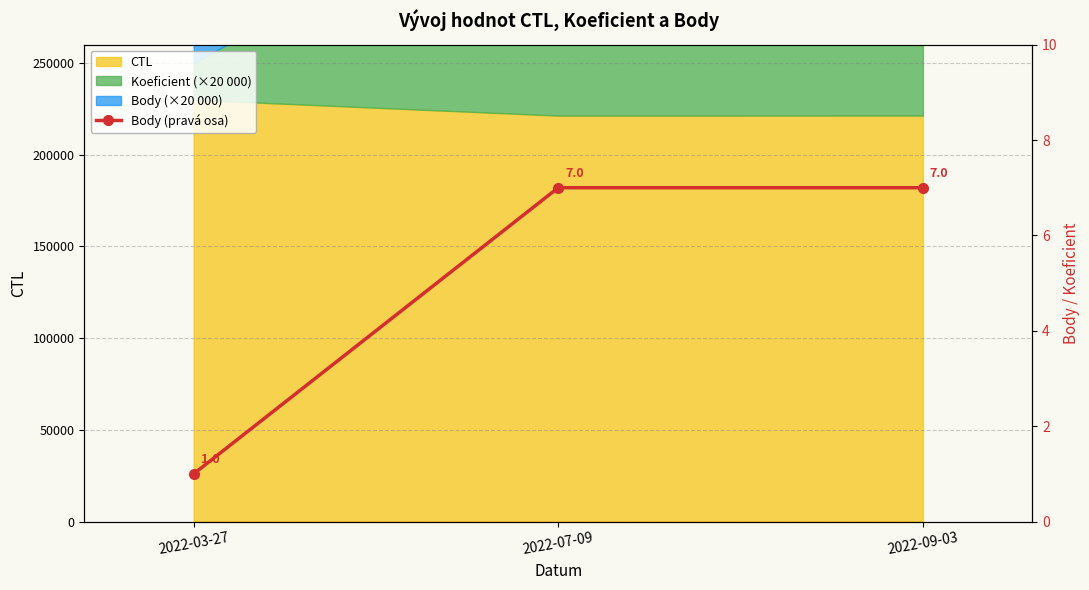

What is the smallest value displayed?

1